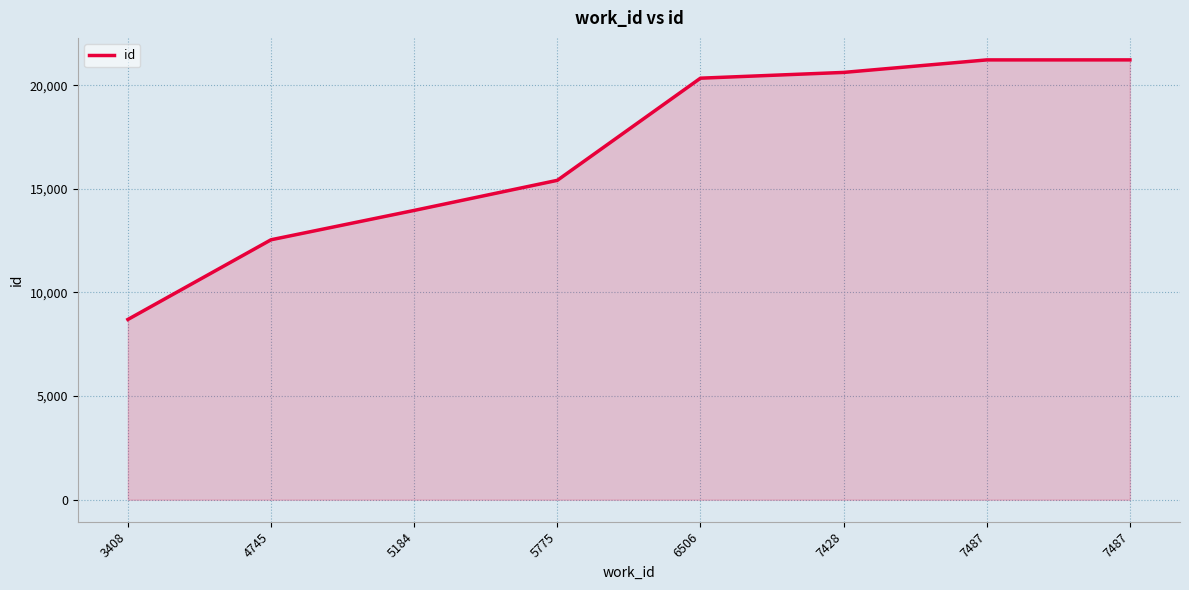

How many lines are shown in the chart?

1